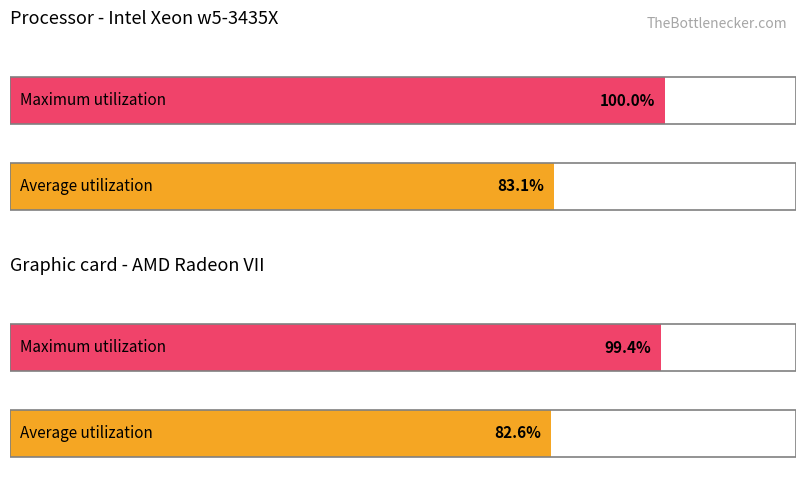

At minute 2, list the series in order from largest to smallest.

Maximum utilization, Average utilization